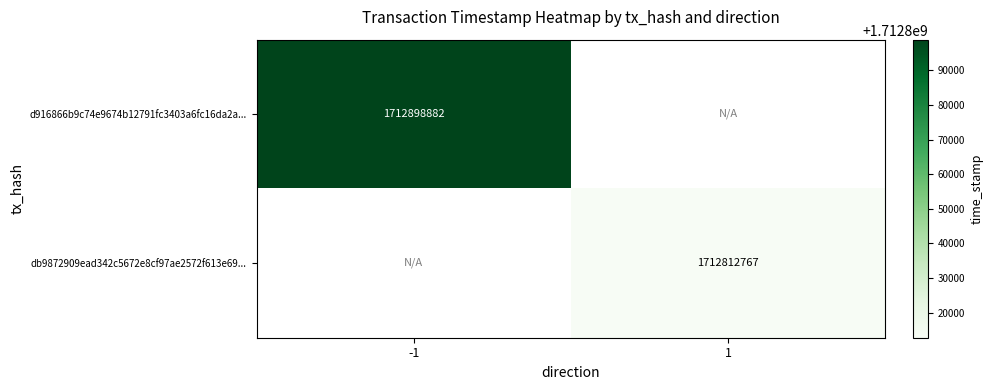

The value of d916866b9c74e9674b12791fc3403a6fc16da2a... at -1 is 2732380103. True or false?

False